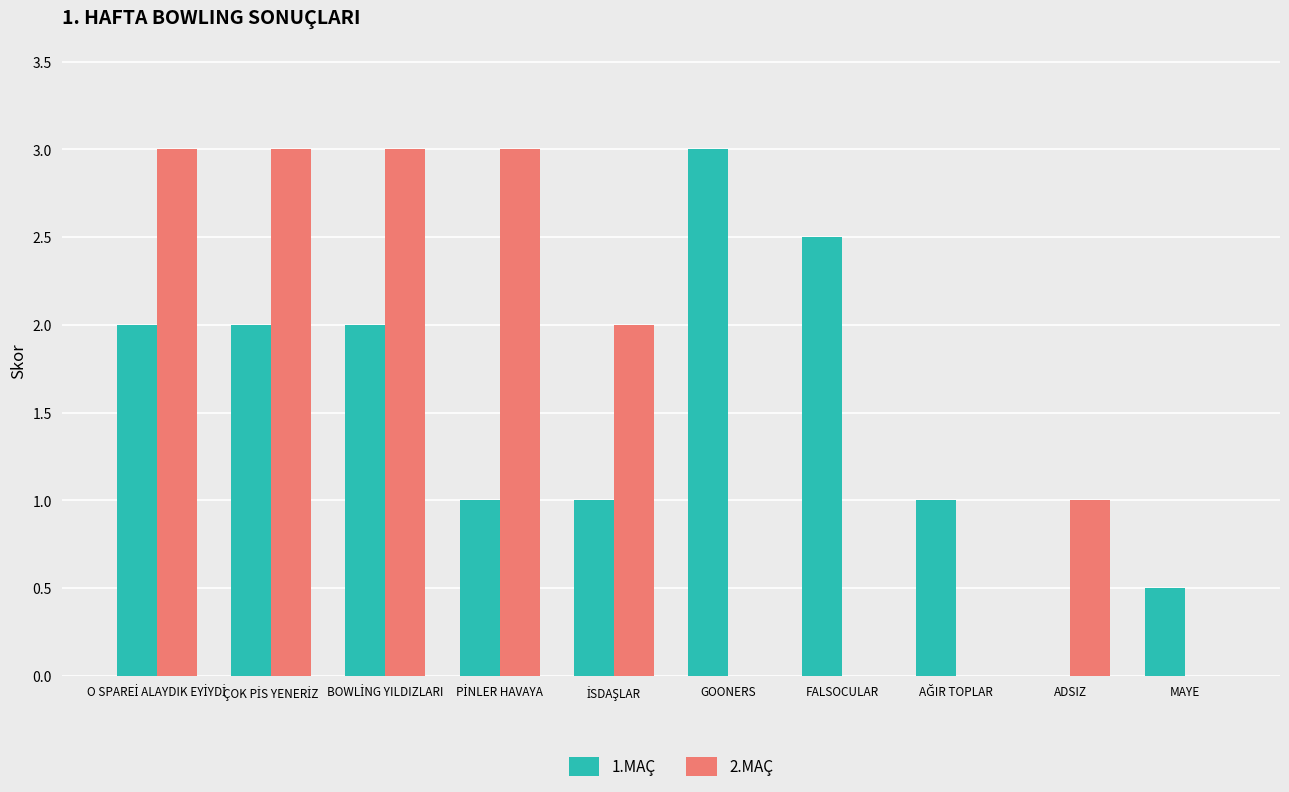

Which series changed the most between FALSOCULAR and MAYE?

1.MAÇ